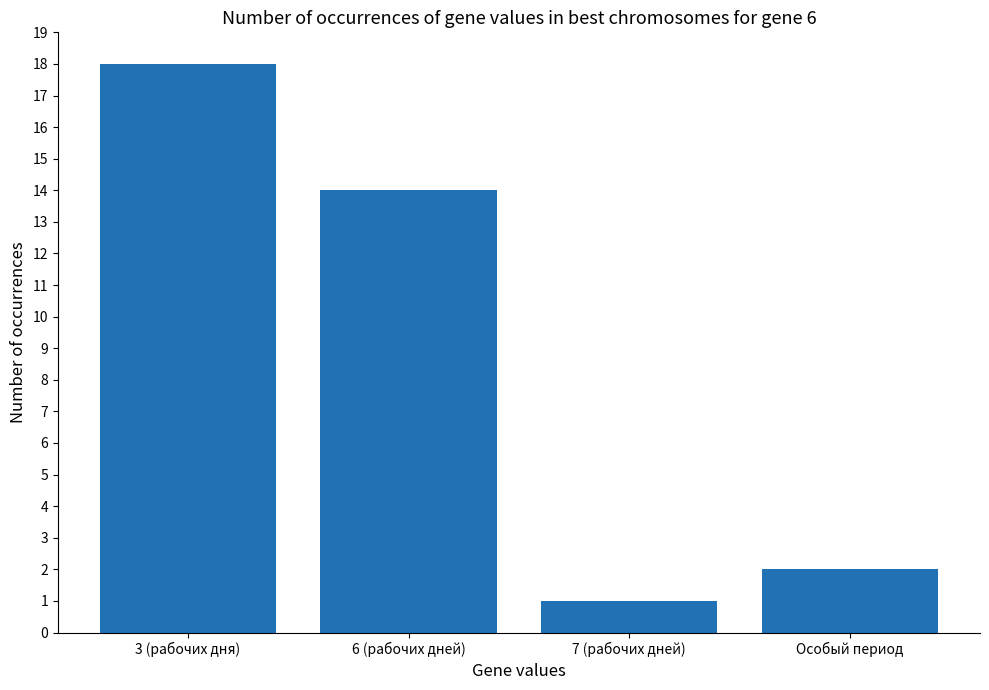

What is the difference between the maximum and minimum values?

17